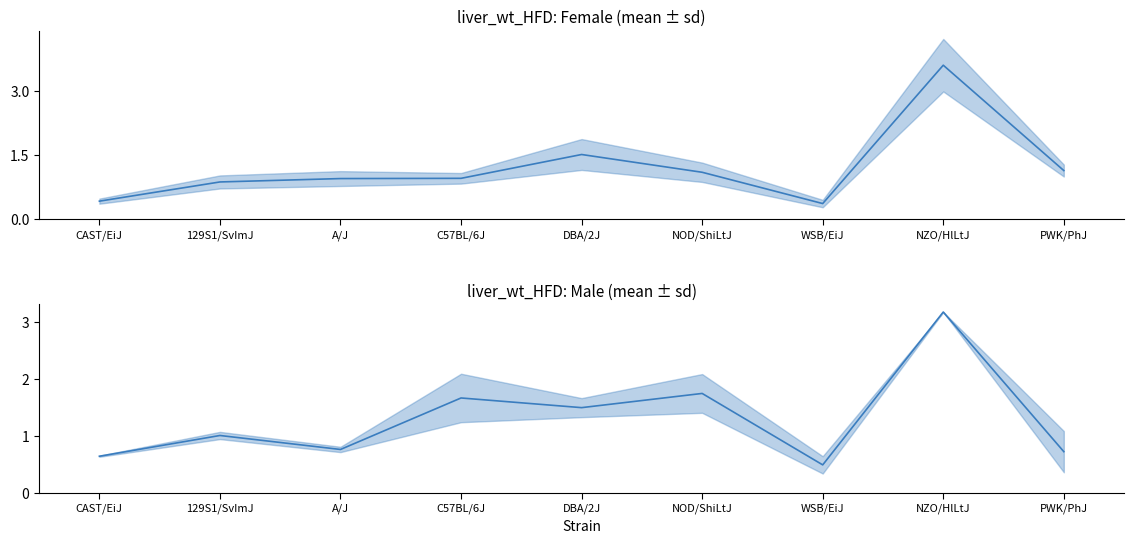

Where does the Male mean series first go above 1?

129S1/SvImJ